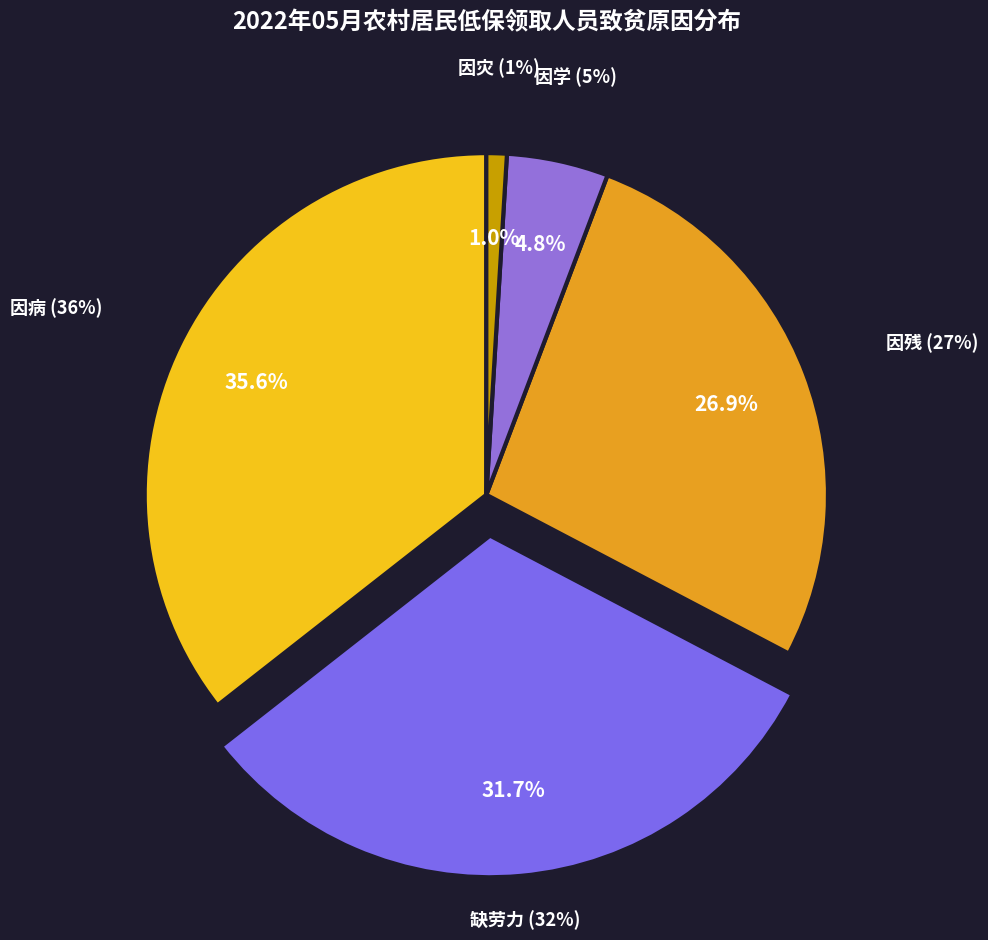

What percentage do 因灾 and 因学 together represent?

5.8%